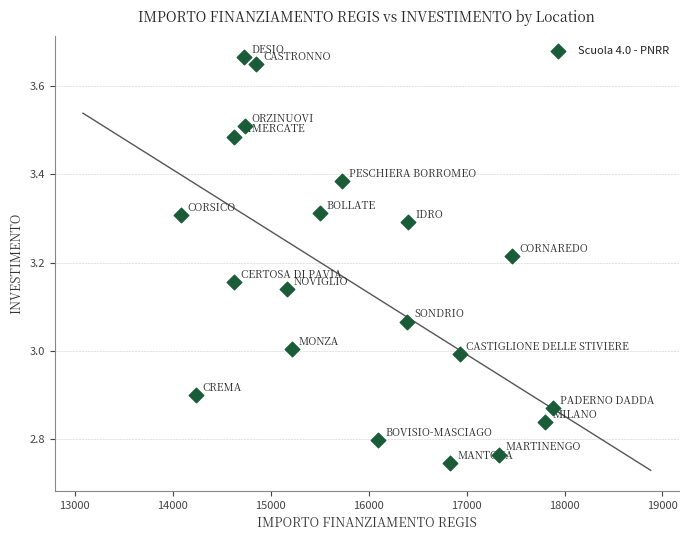

What is the range of Y values (max minus min)?

0.9